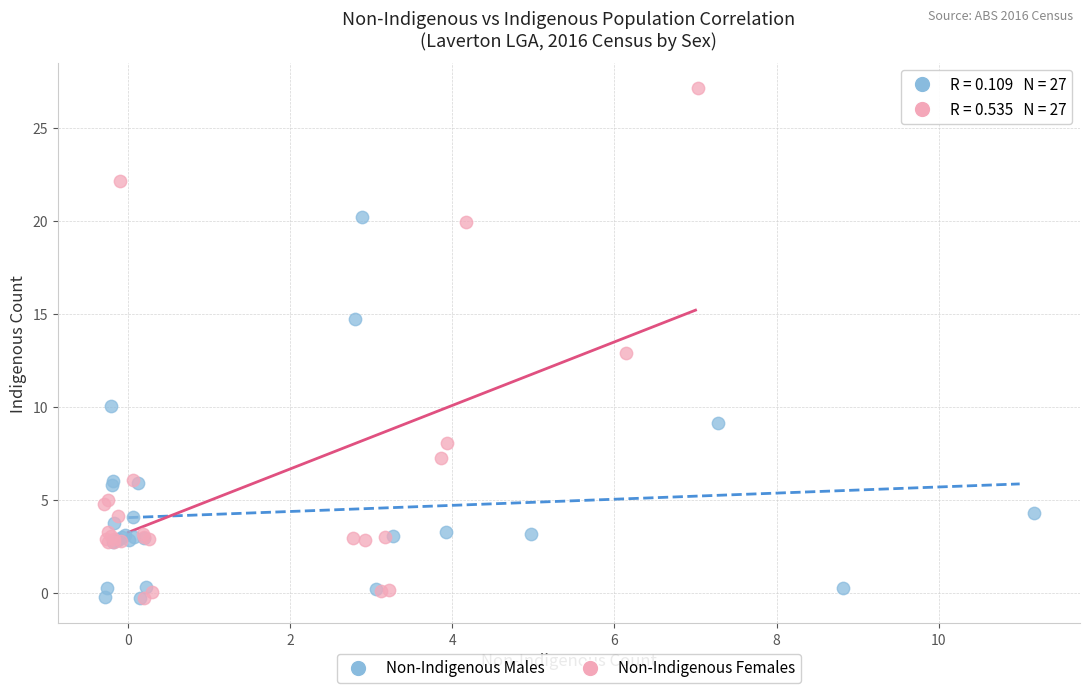

Which series contains the highest Y value?

Non-Indigenous Females